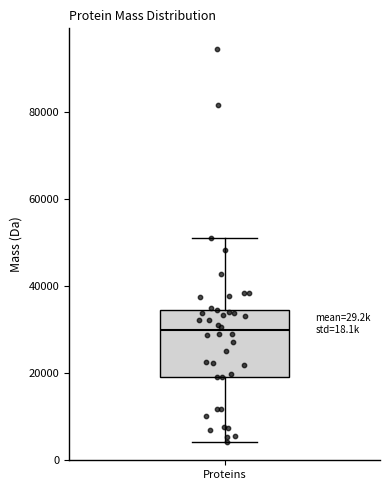

Where does the lower whisker of the box for Proteins end on the y-axis? The values are not printed on the chart, so give them approximately, as read against the axis.

4000